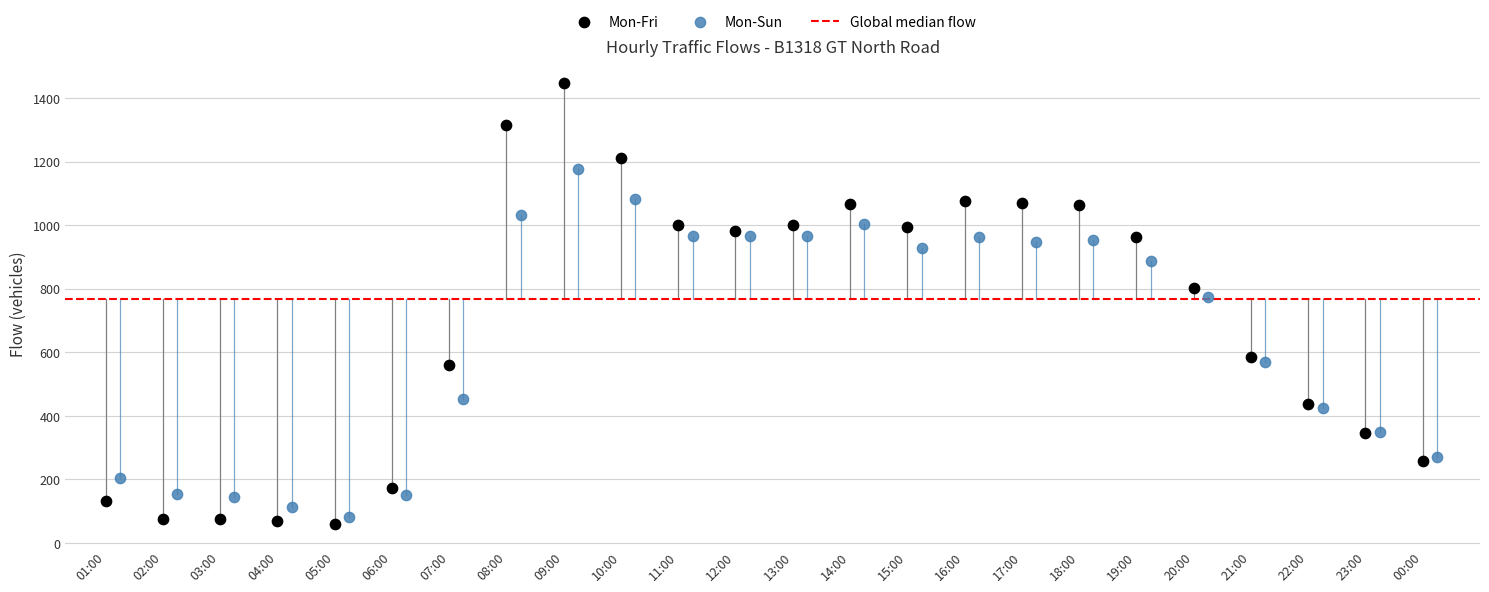

Which series has the widest spread of Y values?

Mon-Fri